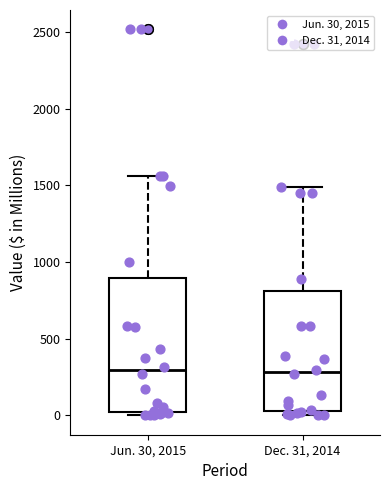

Comparing the boxes themselves (not the whiskers), which one is the tallest?

Jun. 30, 2015